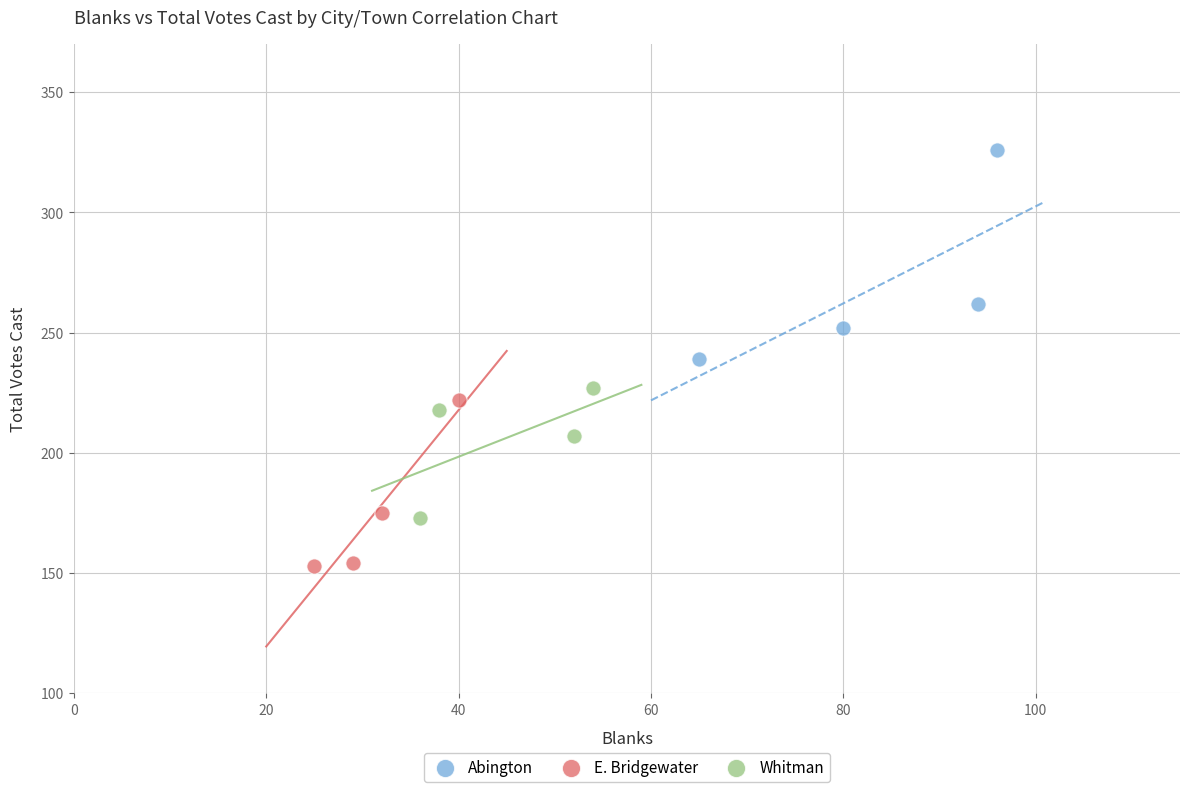

What are all the series names shown in the legend?

Abington, E. Bridgewater, Whitman